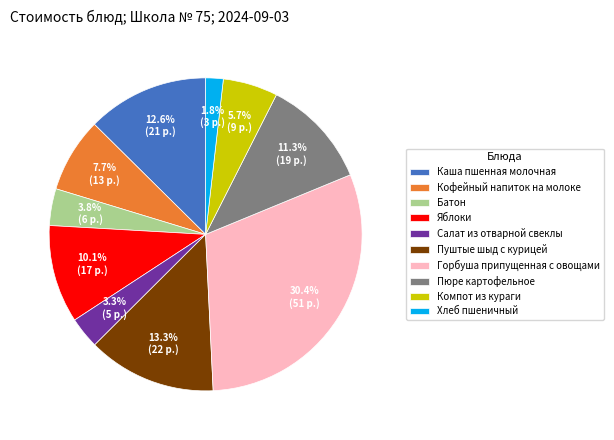

To the nearest percent, what portion does Батон represent?

4%